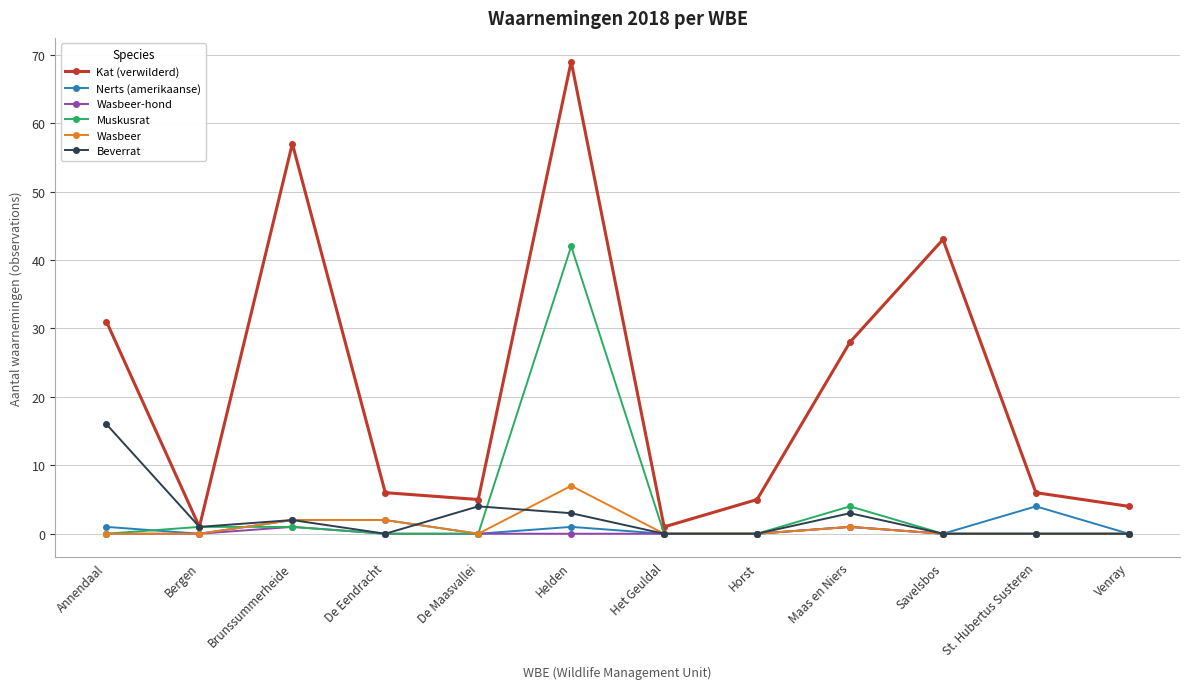

At how many categories does at least one series exceed 18?

5